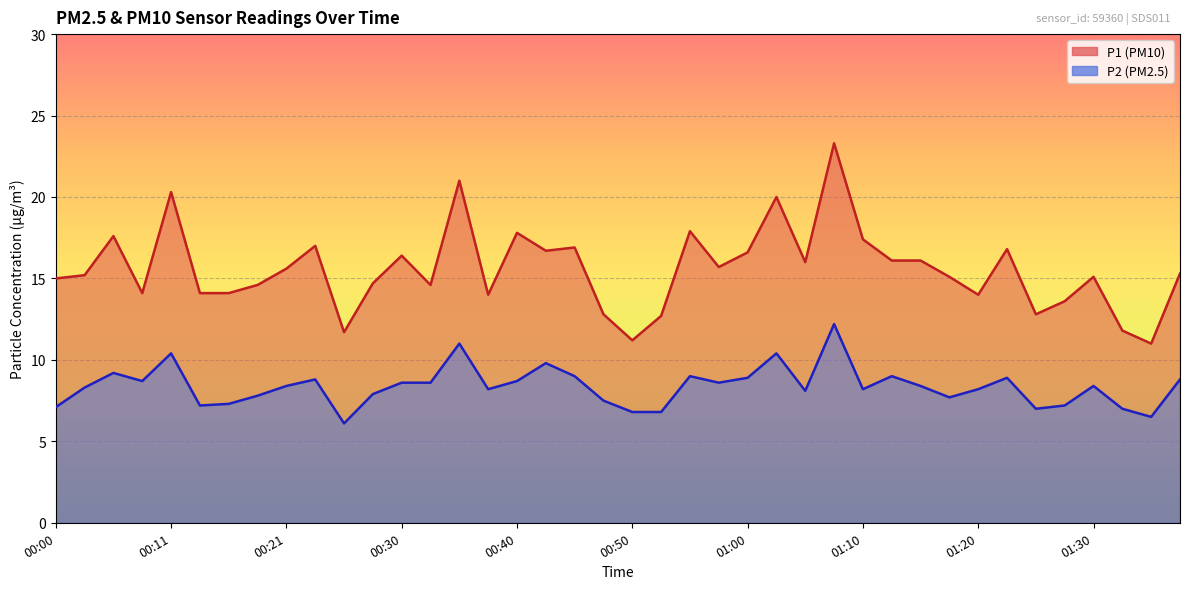

How many data points does each series have?

40